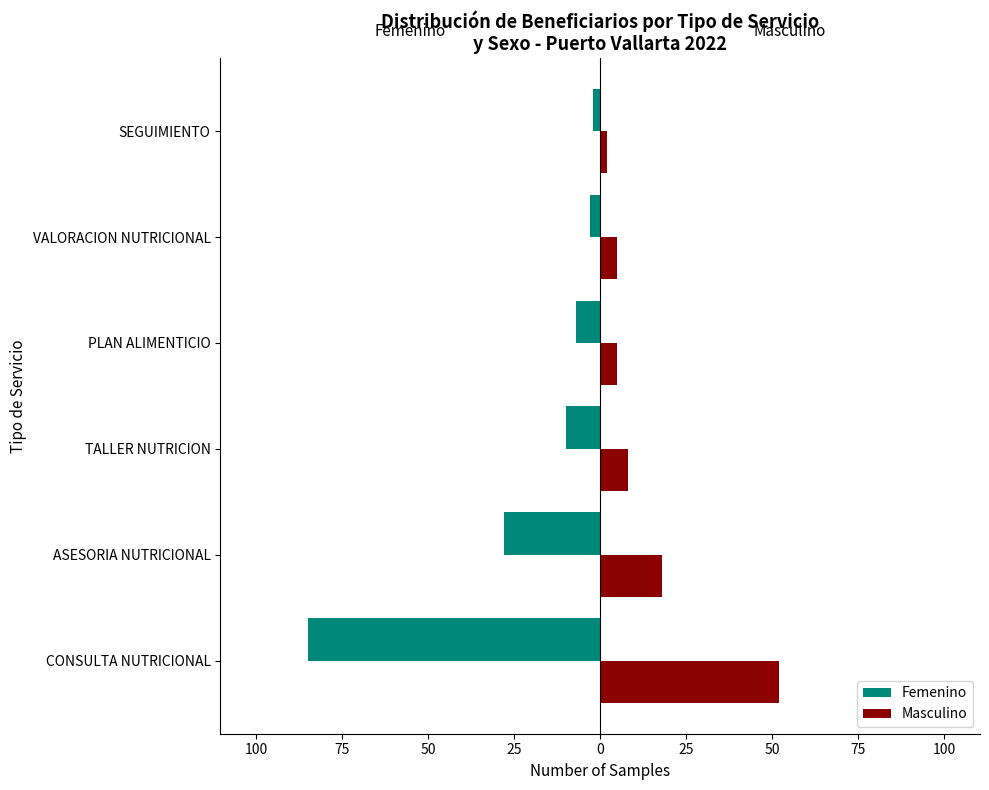

What are all the series names shown in the legend?

Femenino, Masculino